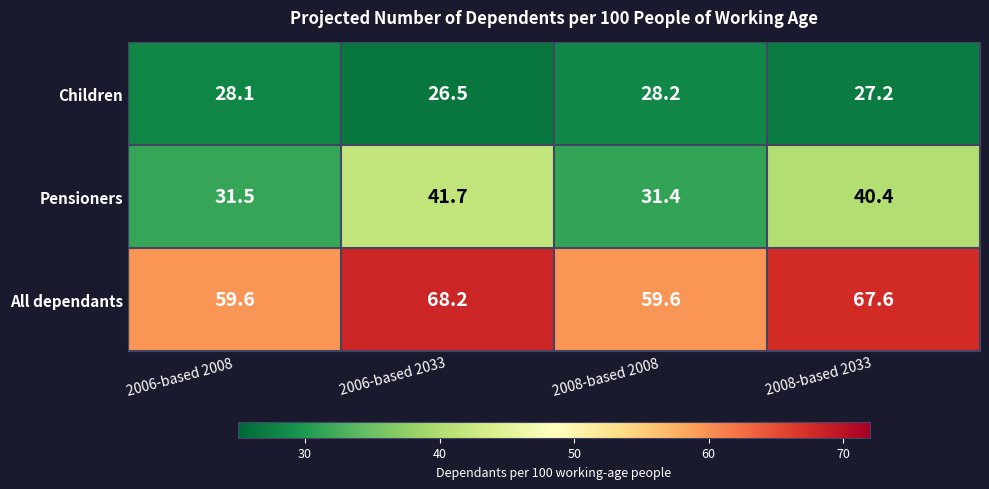

Is it true that Pensioners equals 43.3 at 2008-based 2008?

False